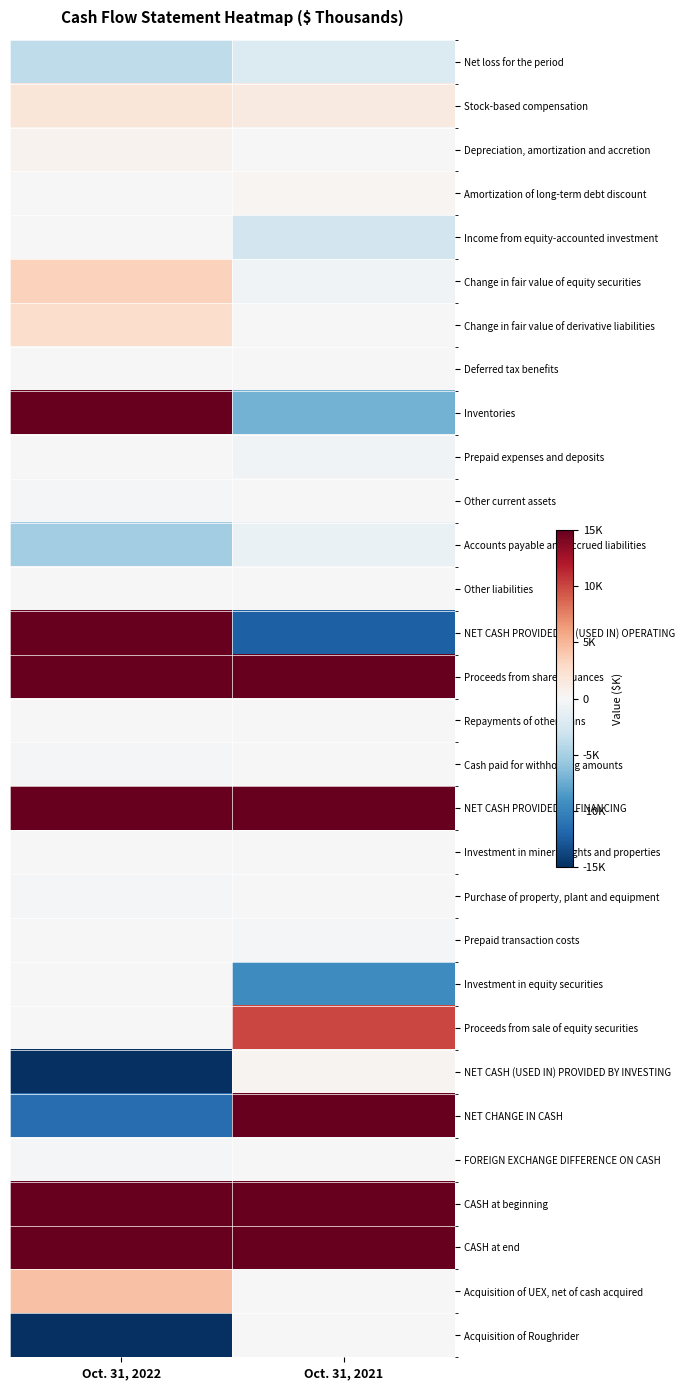

What is the greatest value displayed?

98343